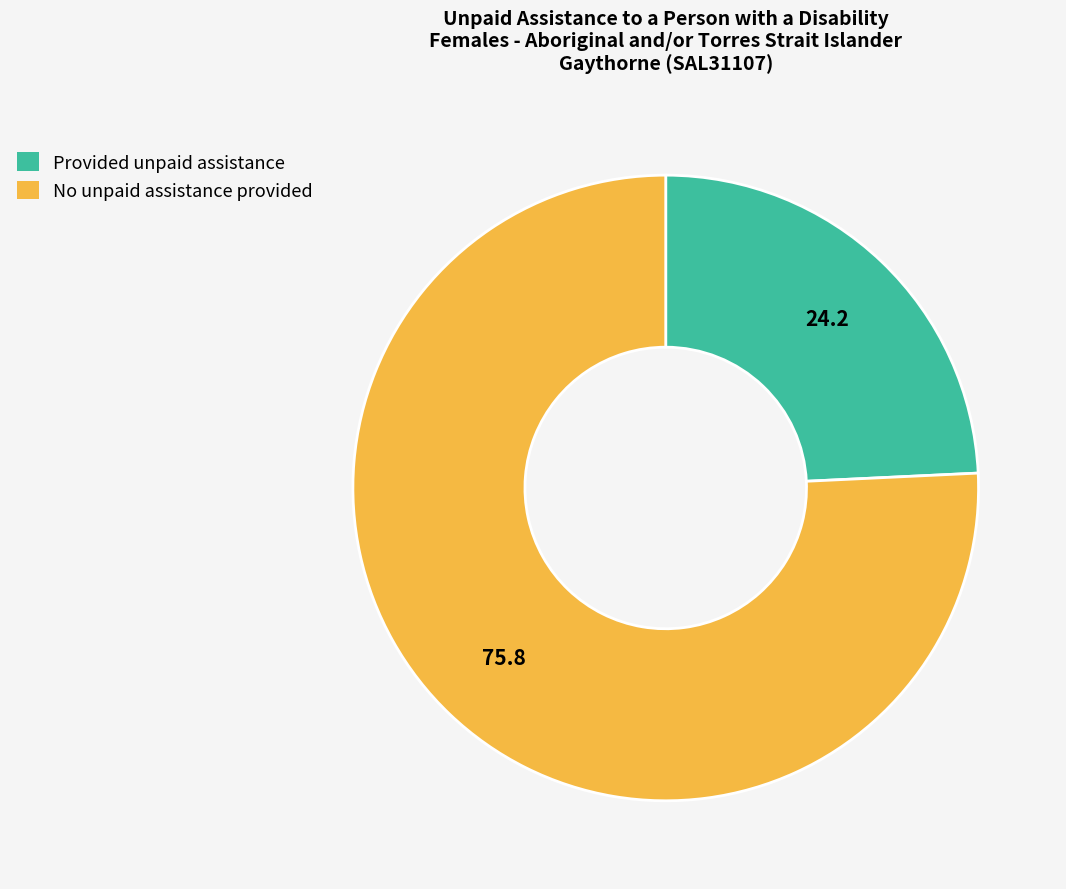

True or false: No unpaid assistance provided accounts for 76% of the total.

True